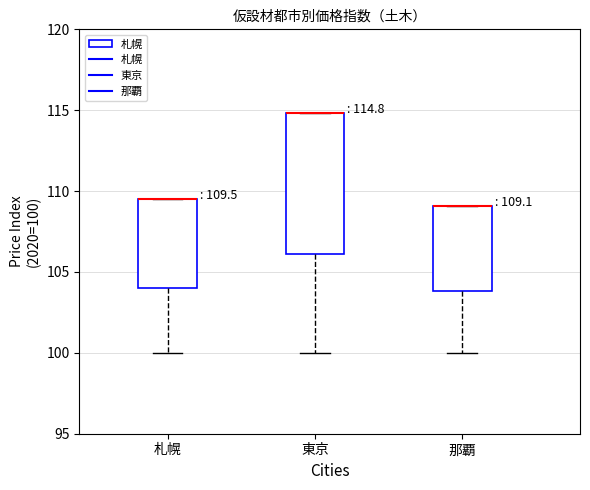

Which box is the tallest, from its lower edge to its upper edge?

東京